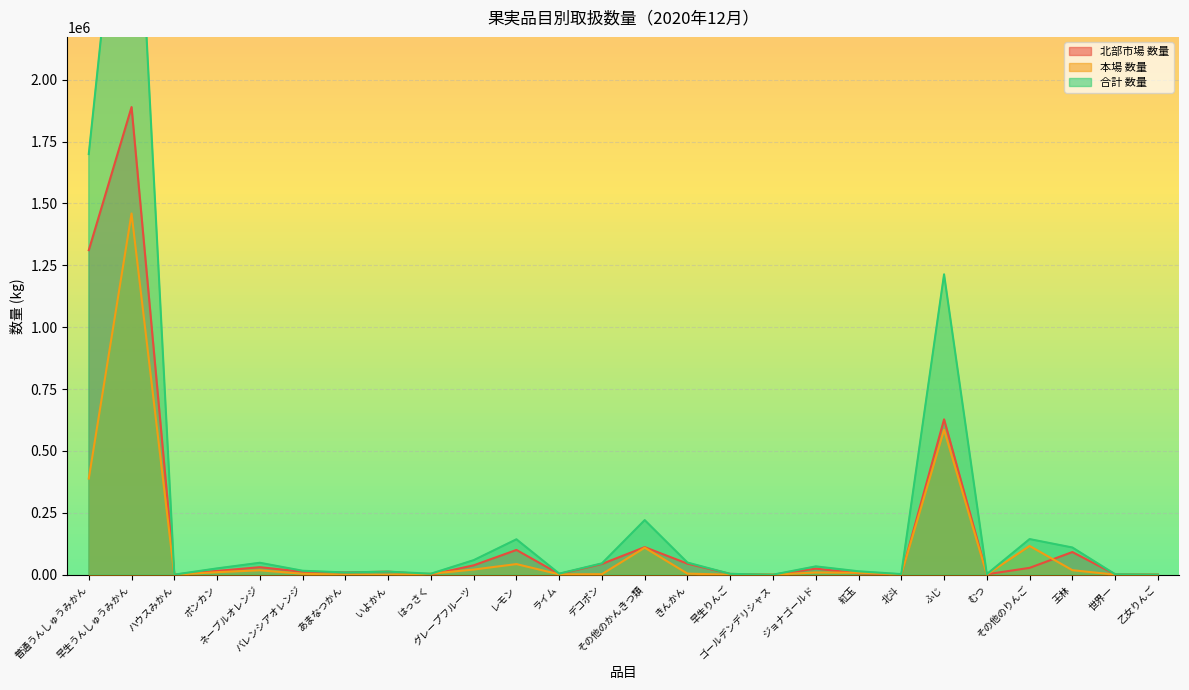

What are all the series names shown in the legend?

北部市場 数量, 本場 数量, 合計 数量